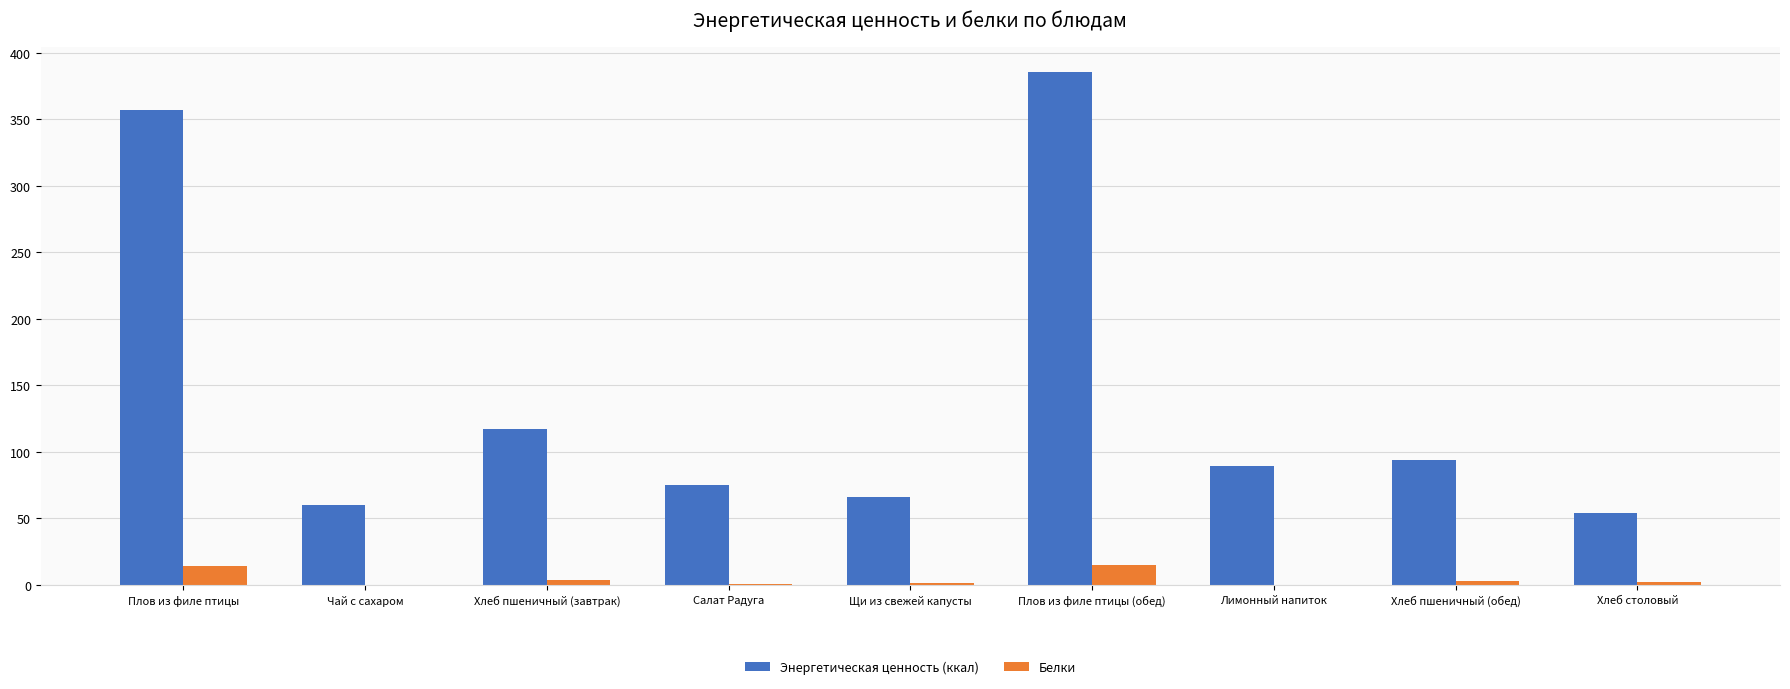

What is the sum of the Энергетическая ценность (ккал) values at Хлеб пшеничный (обед) and Щи из свежей капусты?

160.4